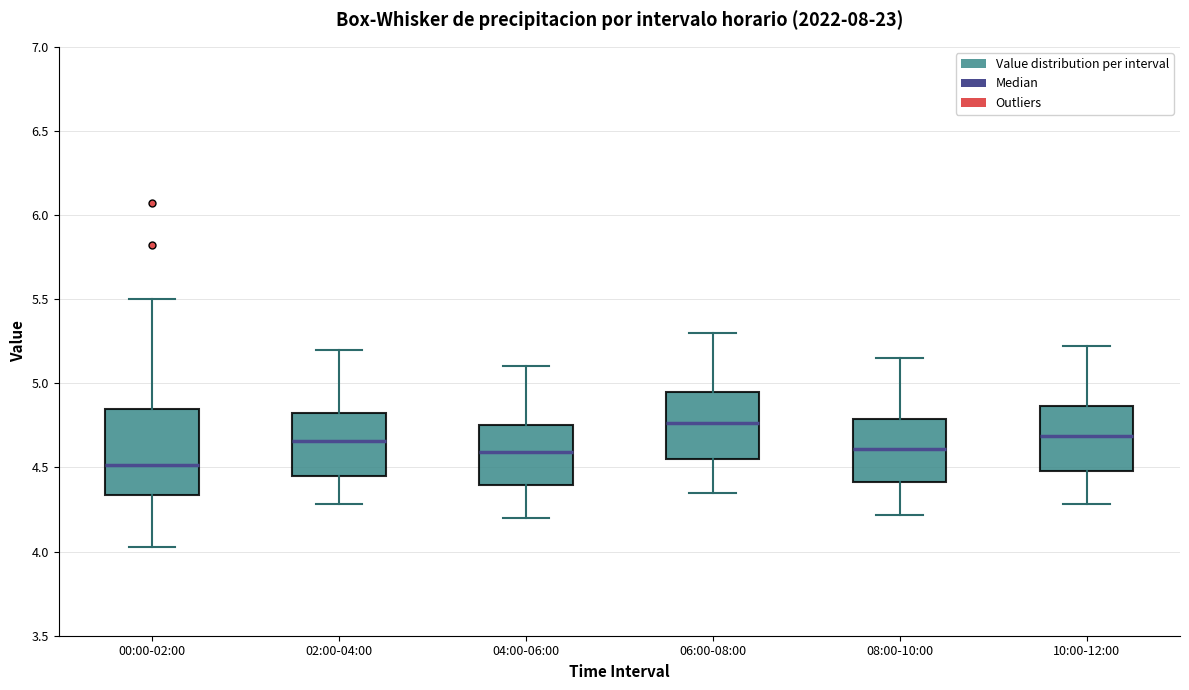

Reading left to right, read every box against the y-axis: the position of its median line, the range the box covers, and the ends of its whiskers. The values are not printed on the chart, so give them approximately, as read against the axis.

00:00-02:00: median 4.50, box 4.35 to 4.85, whiskers 4.05 to 5.50
02:00-04:00: median 4.65, box 4.45 to 4.85, whiskers 4.30 to 5.20
04:00-06:00: median 4.60, box 4.40 to 4.75, whiskers 4.20 to 5.10
06:00-08:00: median 4.75, box 4.55 to 4.95, whiskers 4.35 to 5.30
08:00-10:00: median 4.60, box 4.40 to 4.80, whiskers 4.20 to 5.15
10:00-12:00: median 4.70, box 4.50 to 4.85, whiskers 4.30 to 5.20